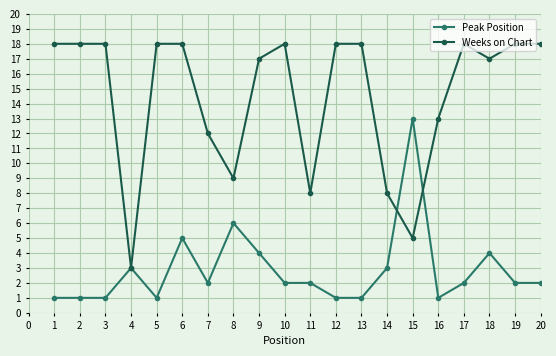

What is the approximate value of Peak Position at 18?

4